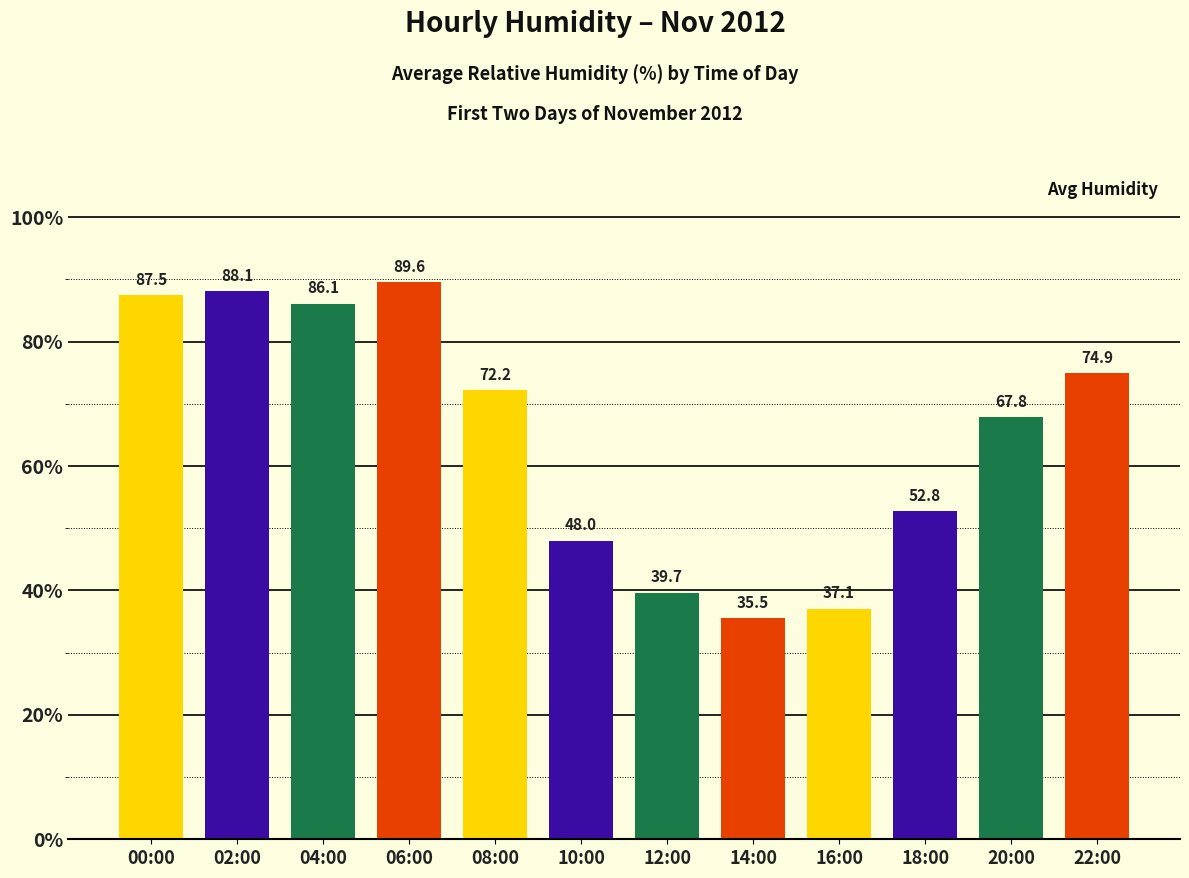

Reading right to left, transcribe all the data shown in this chart.

22:00=74.9	20:00=67.8	18:00=52.8	16:00=37.1	14:00=35.5	12:00=39.7	10:00=48.0	08:00=72.2	06:00=89.6	04:00=86.1	02:00=88.1	00:00=87.5